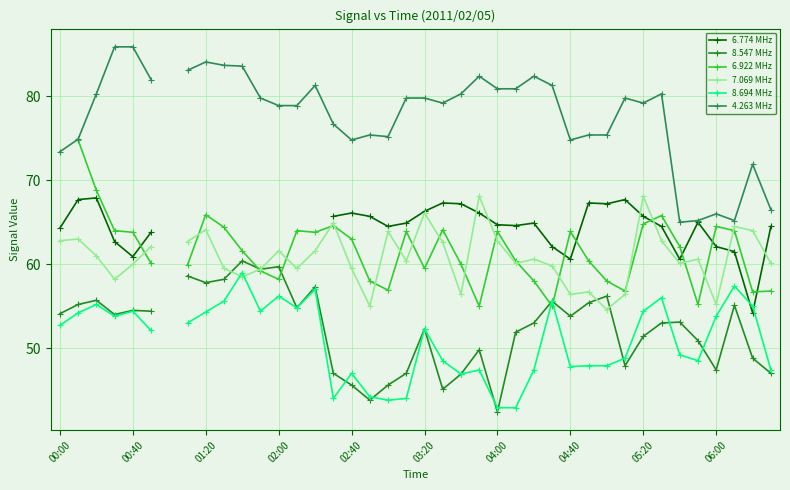

True or false: 6.922 MHz has more than 0 points higher than both neighbors.

True